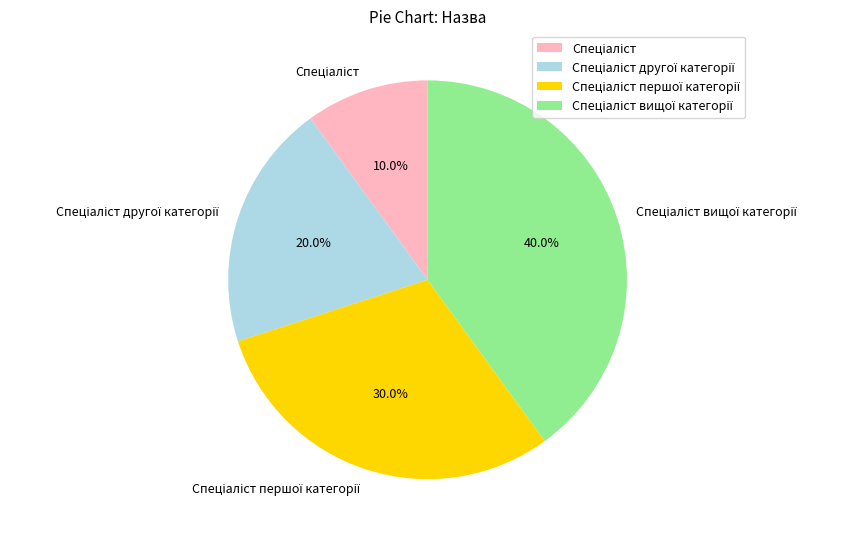

Is there a majority slice in this chart?

No